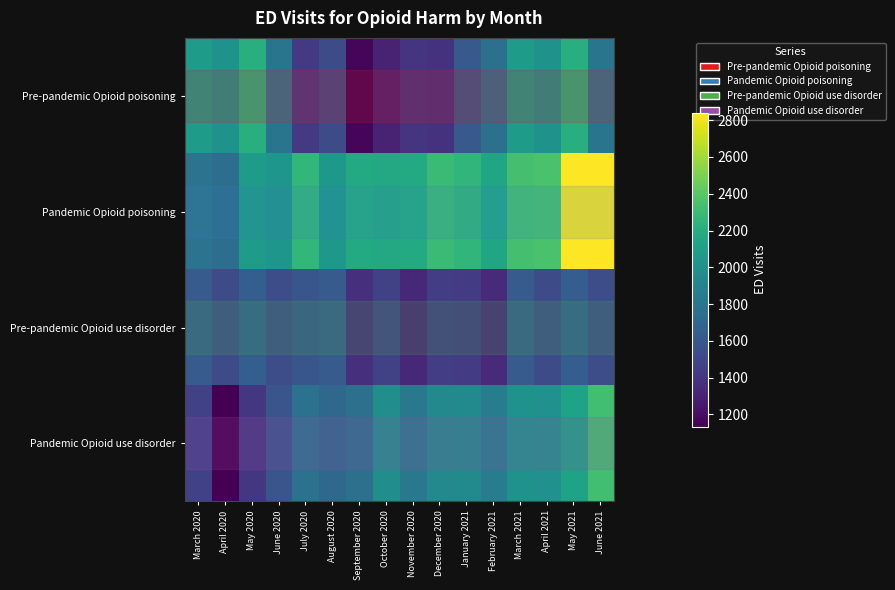

Which category has the highest value across all series?

May 2021